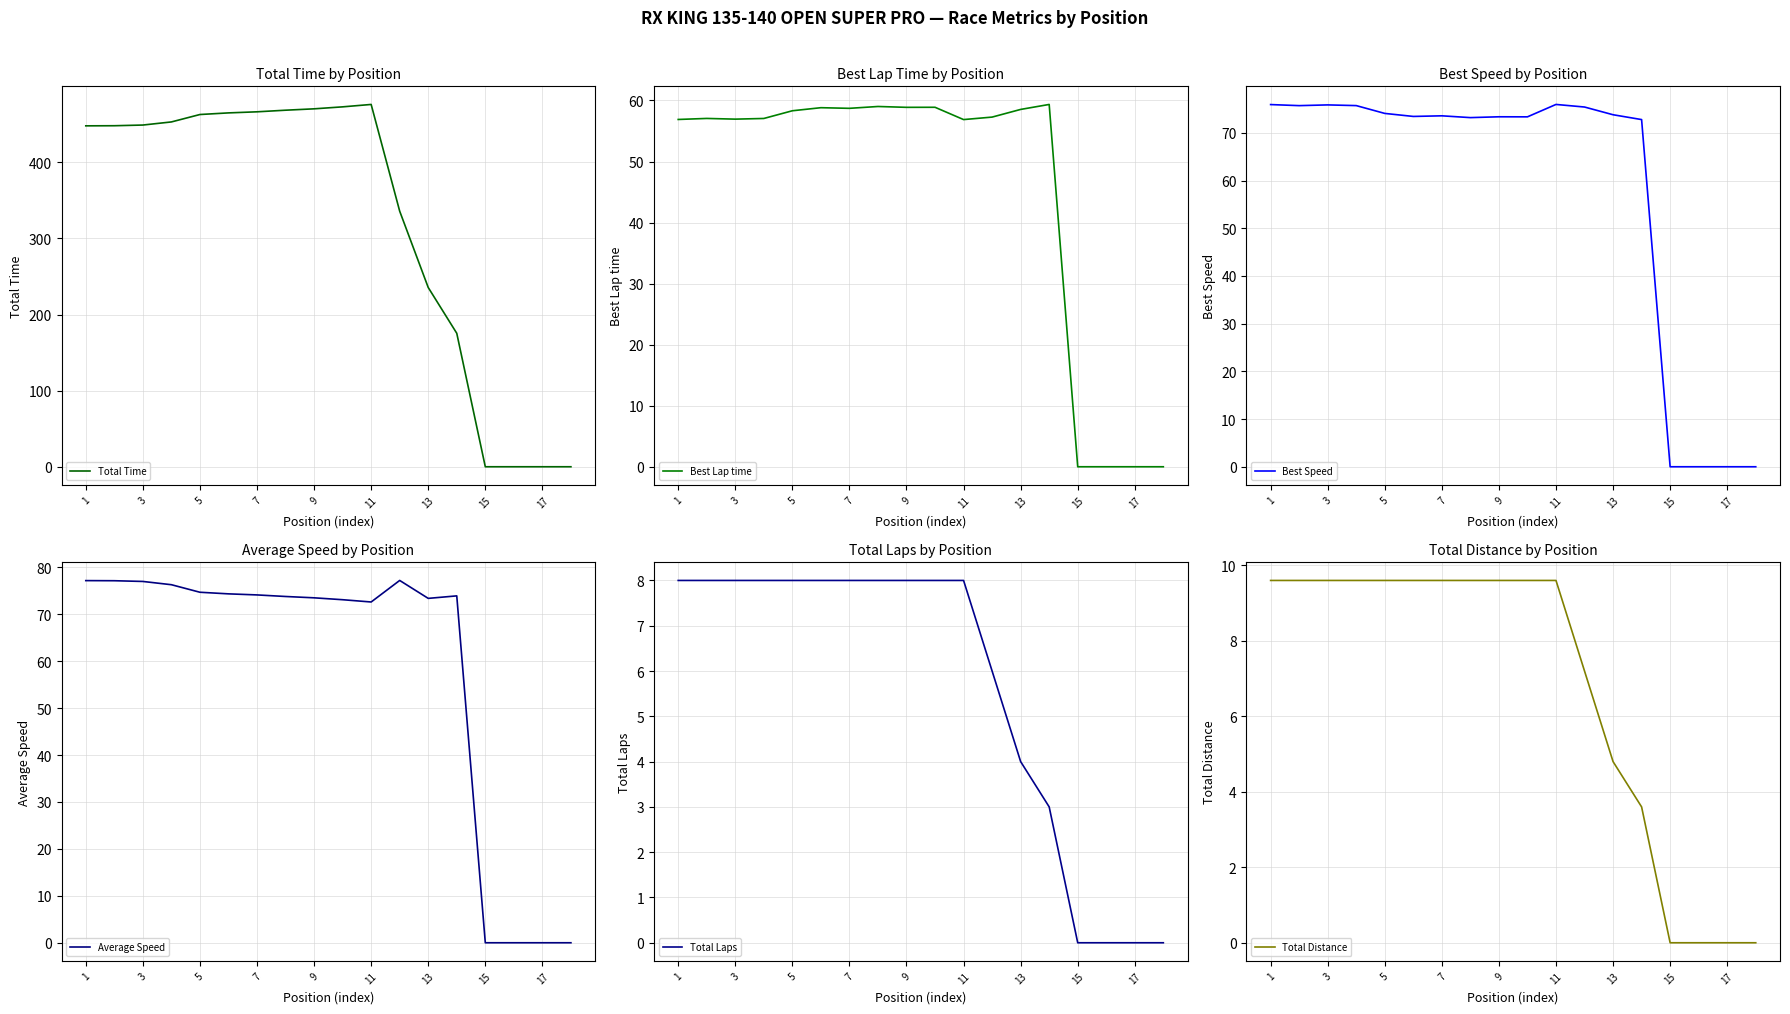

What is the value of the Total Distance point at the 8th from the left?

9.6